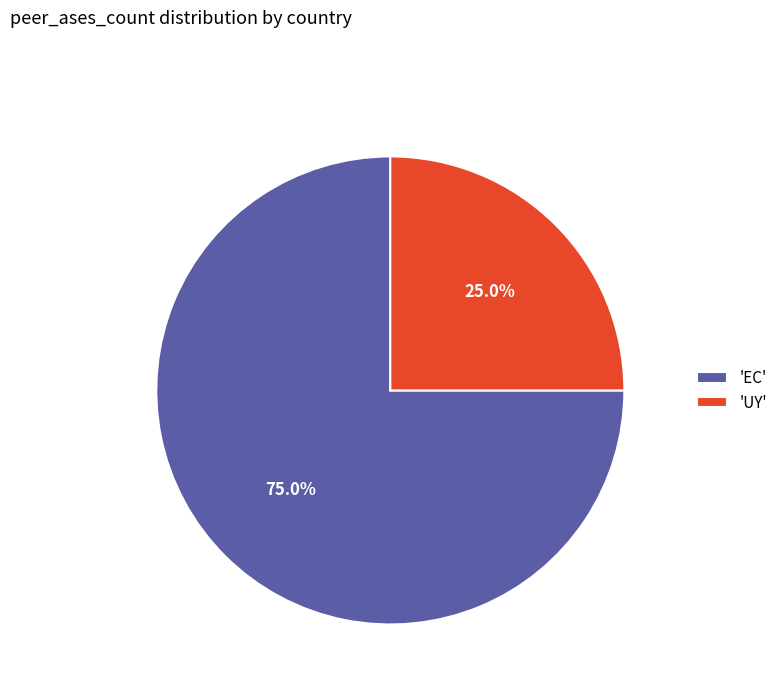

Is there a majority slice in this chart?

Yes